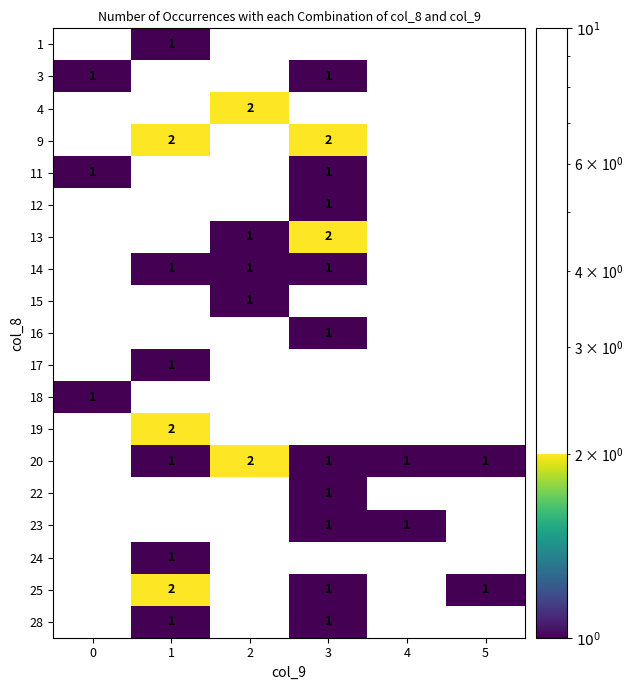

True or false: 17 has a value of 1 at 1.

True